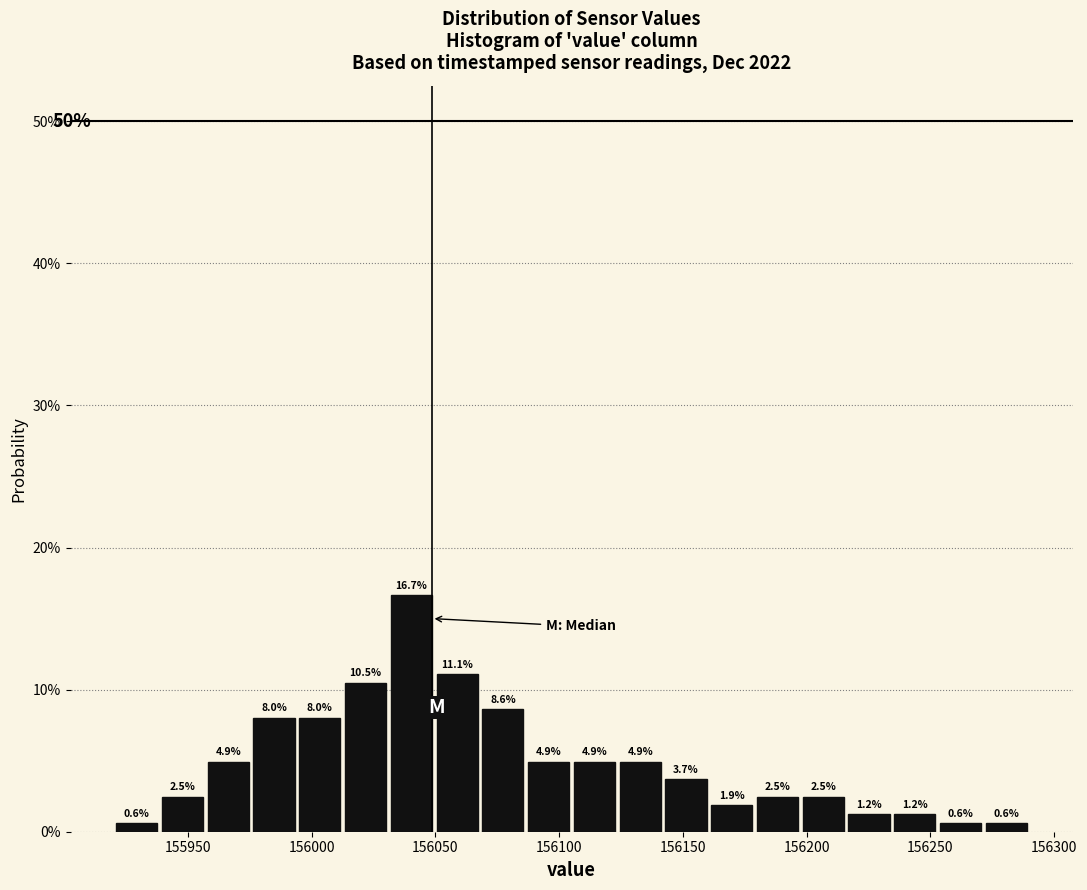

Around what value on the x-axis is the tallest bar? Give the approximate position of its centre, as read against the axis.

156040